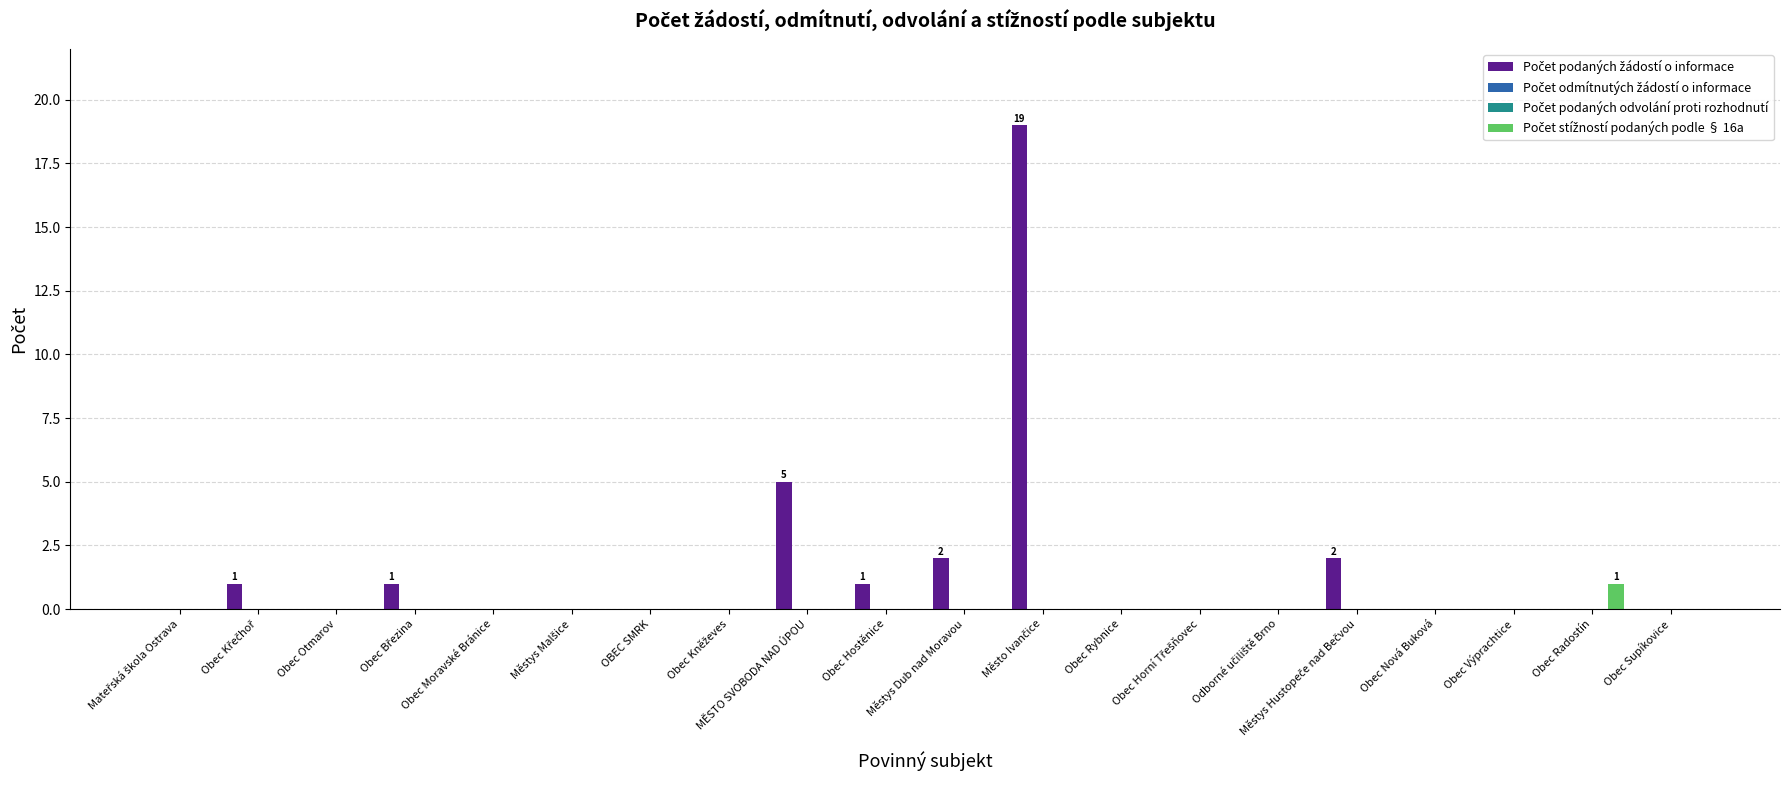

Which series changed the most between Mateřská škola Ostrava and Obec Moravské Bránice?

Počet podaných žádostí o informace